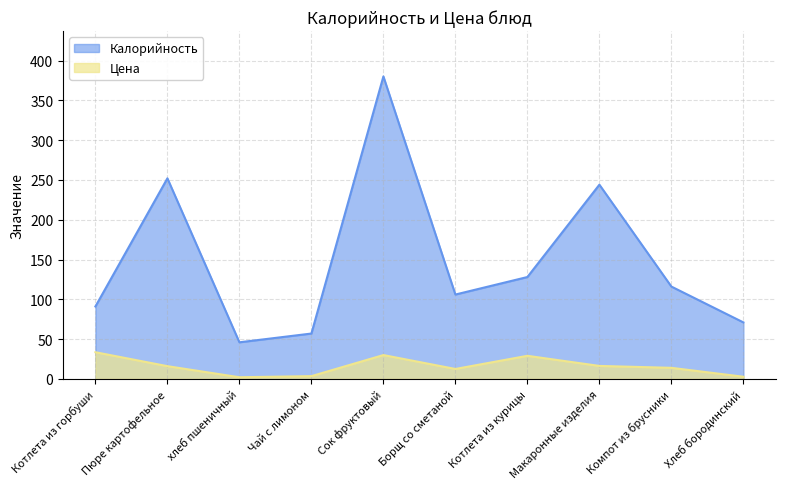

How many values in the Цена series exceed 16?

5